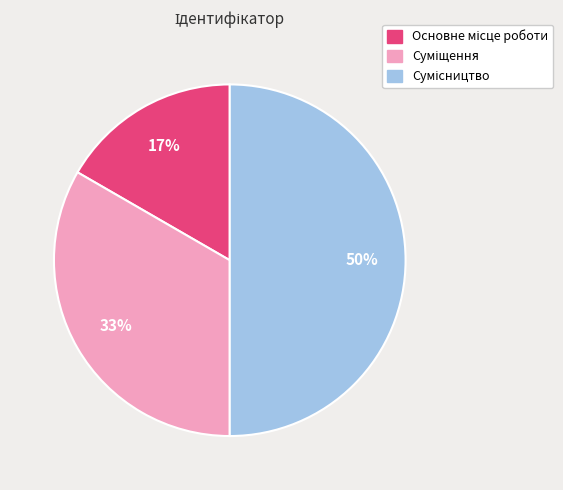

To the nearest percent, what is the average slice percentage?

33%